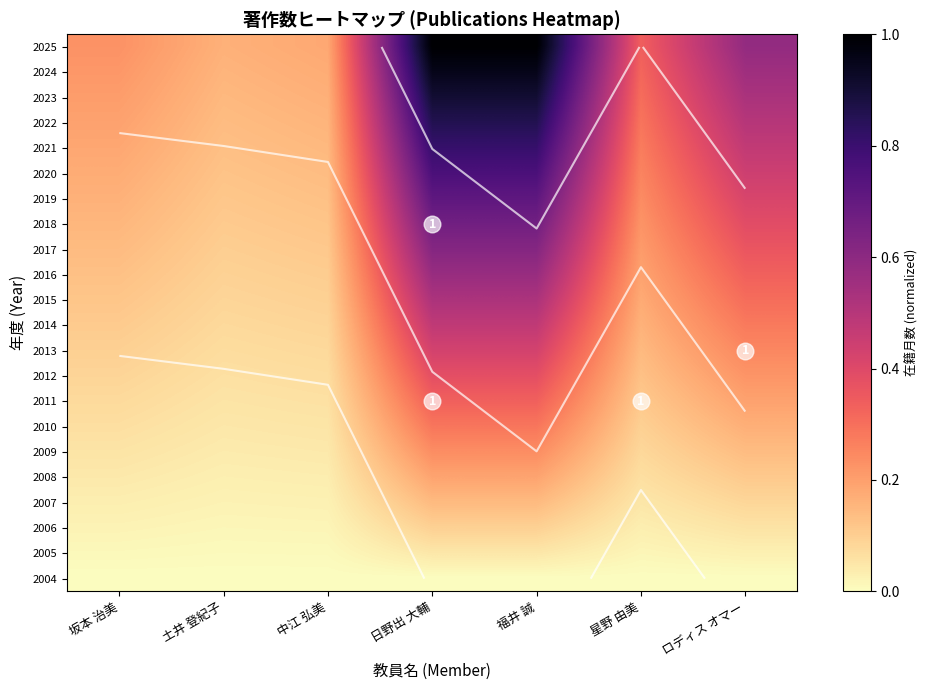

Is it true that 2020 equals 0.1 at 土井 登紀子?

False